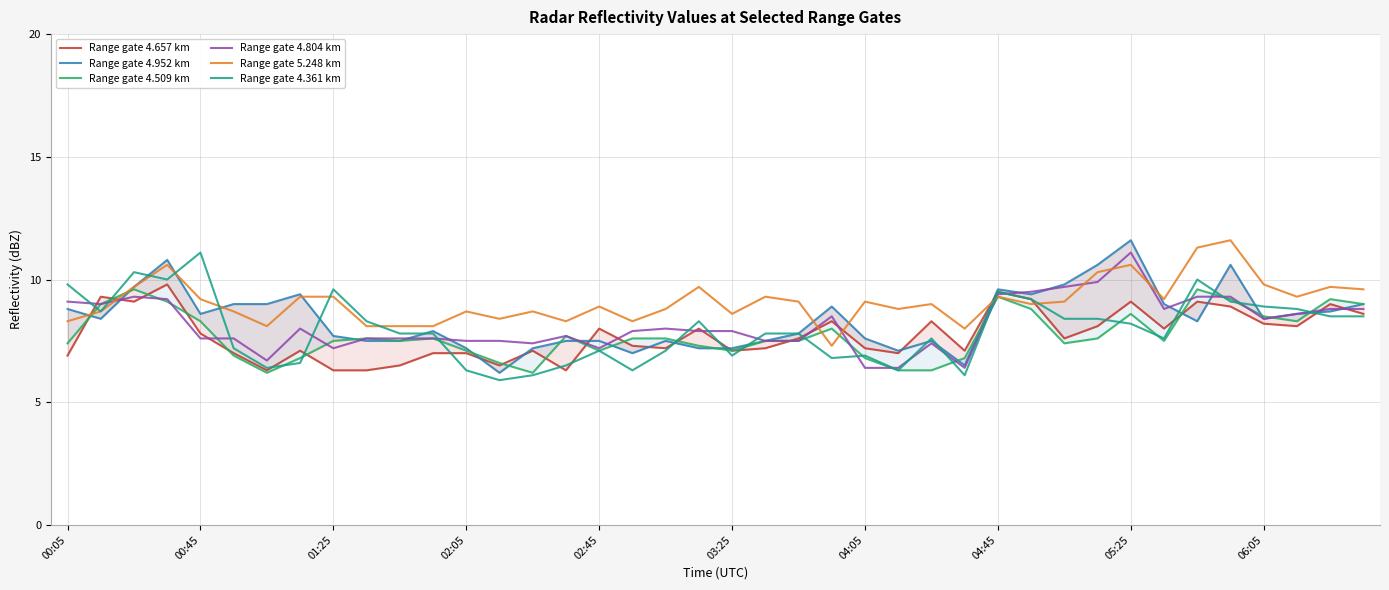

What position from the right is 14?

26